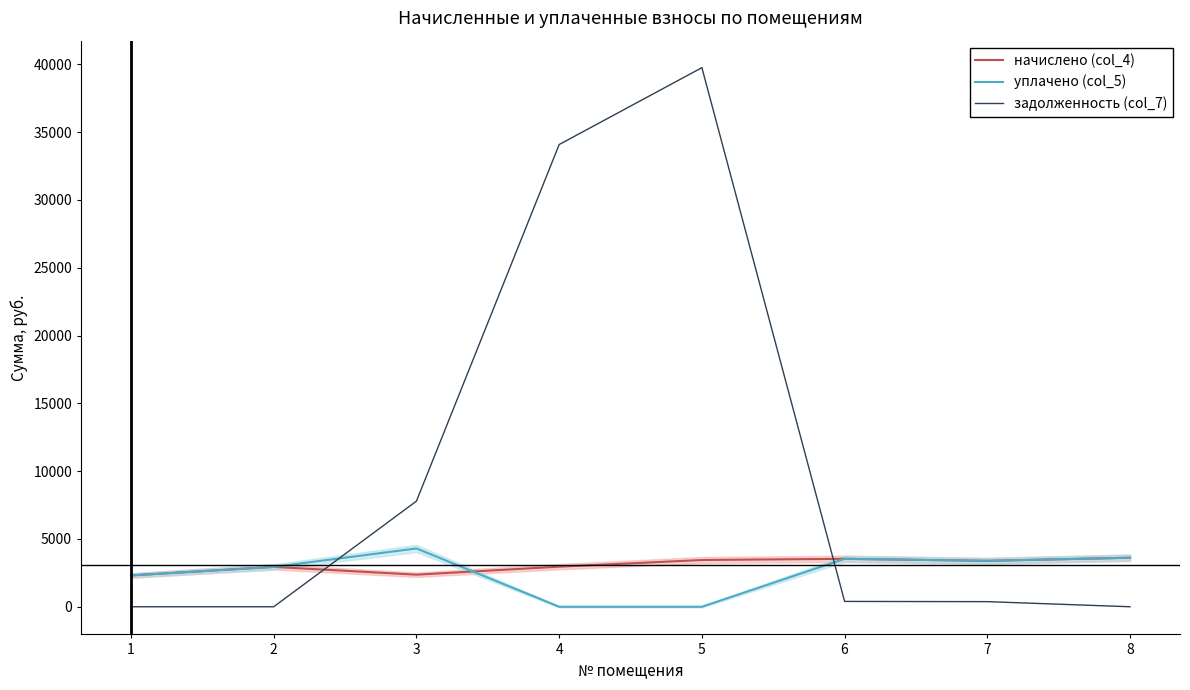

At which label does уплачено (col_5) reach its minimum?

4